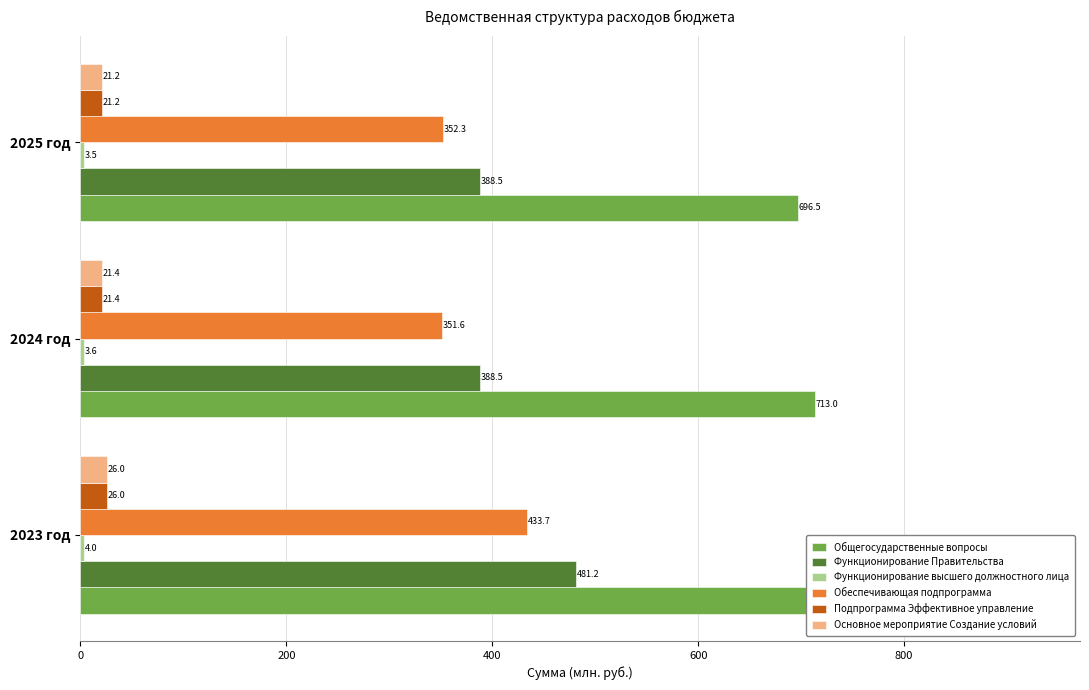

True or false: Подпрограмма Эффективное управление has a value of 26.0 at 2023 год.

True